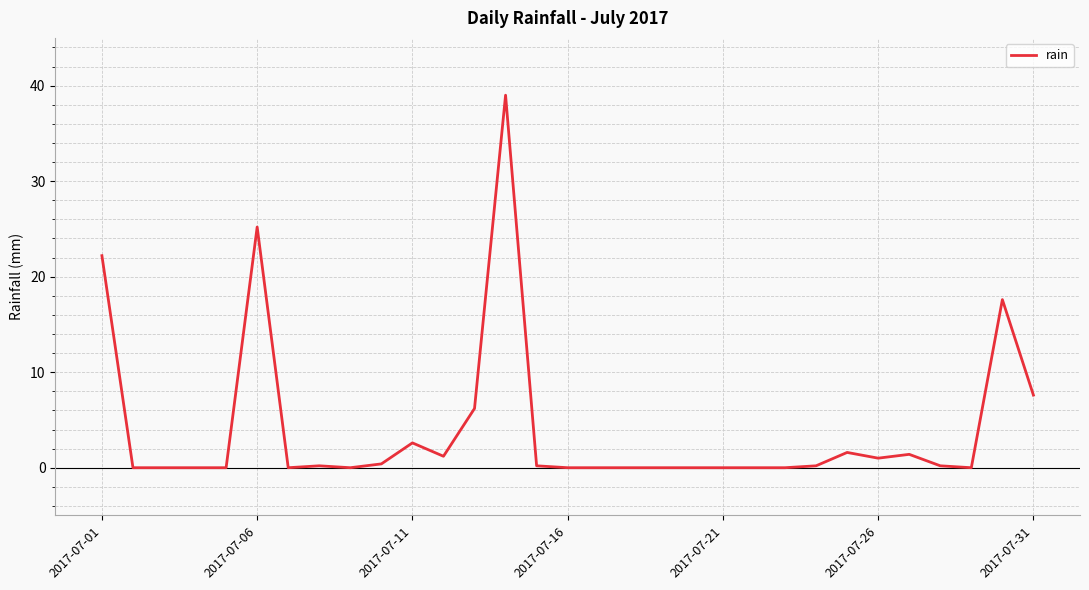

What is the sum of all values?

126.8